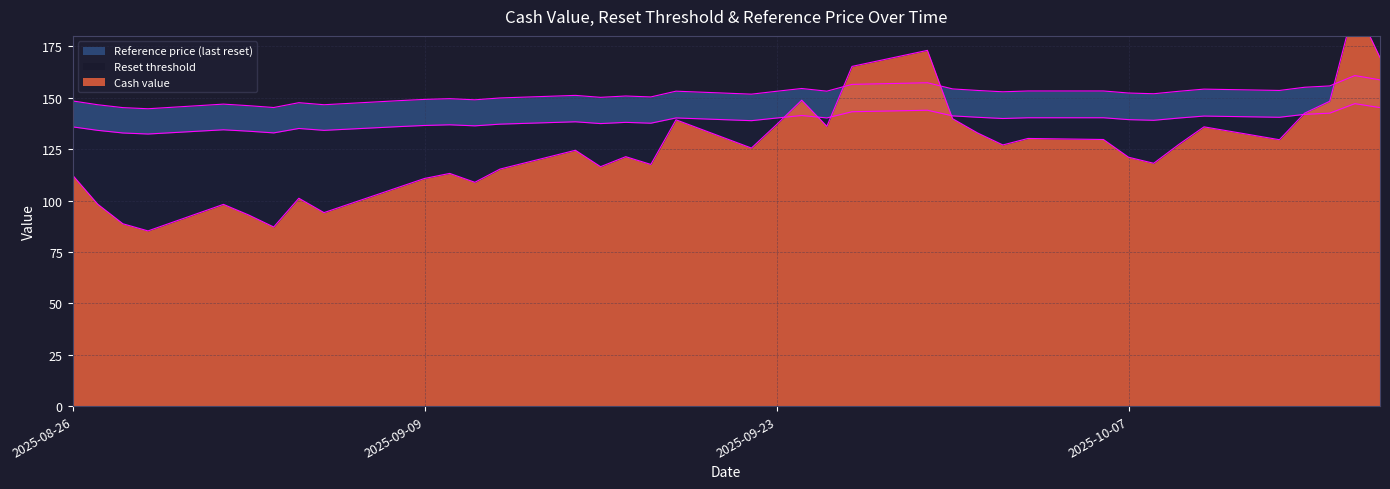

What is the sum of the Reset threshold values at 2025-09-11 and 2025-09-18?

274.0